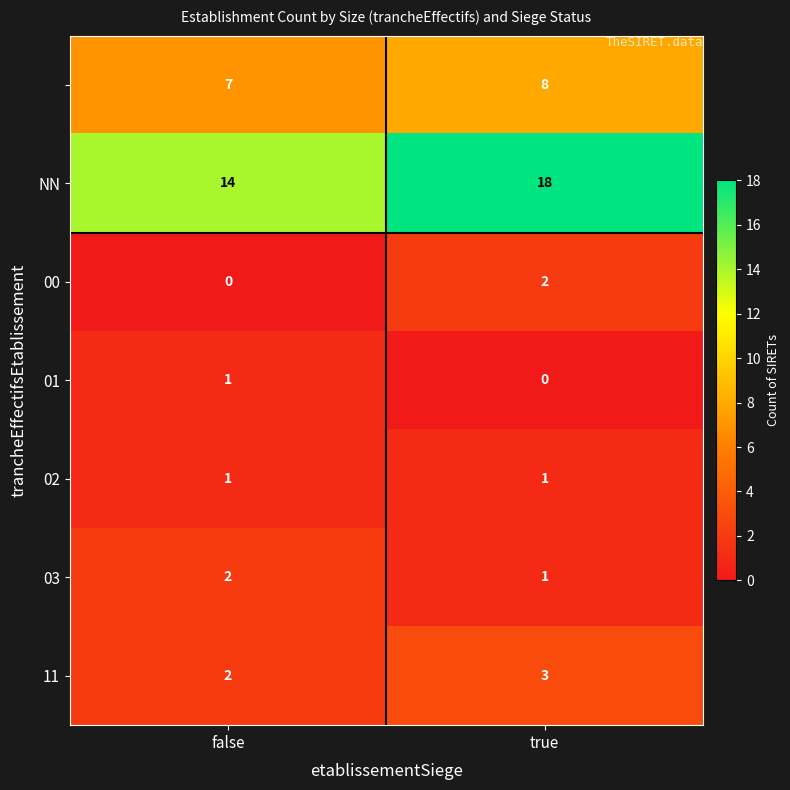

What is the difference between the highest and lowest values at false?

14